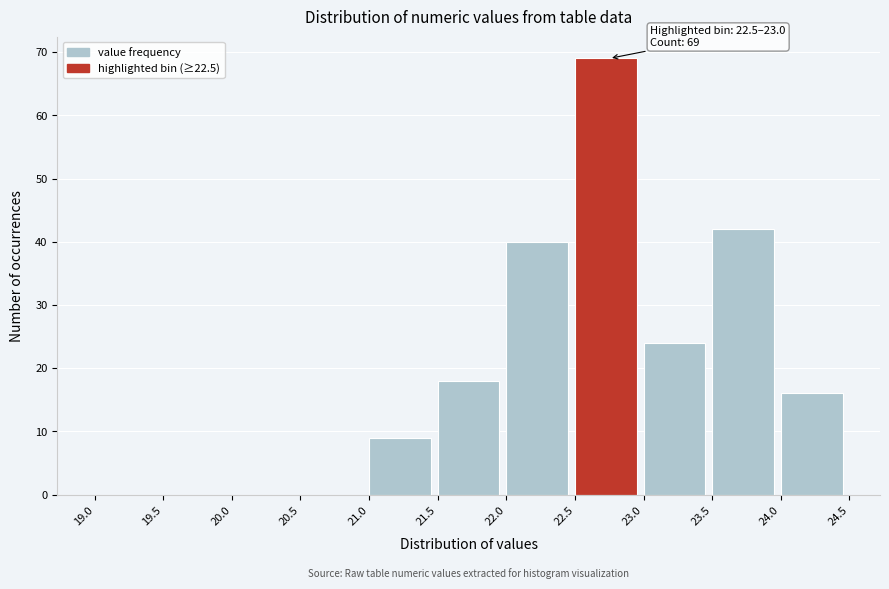

Which range on the x-axis has the tallest bar?

22.5 to 23.0